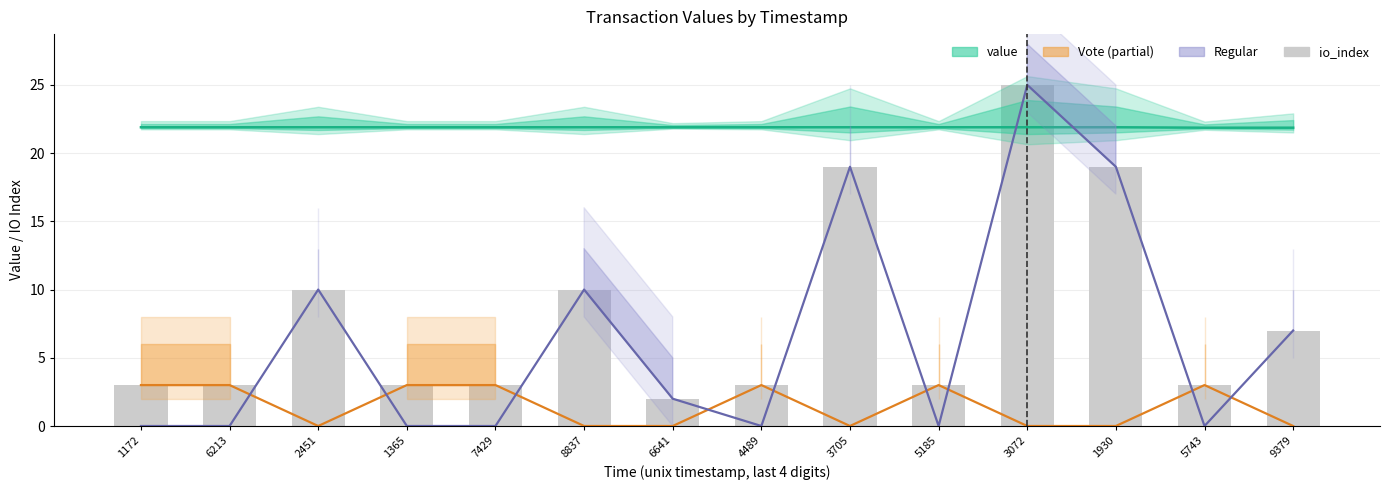

What is the label of the 14th bar from the left?

9379